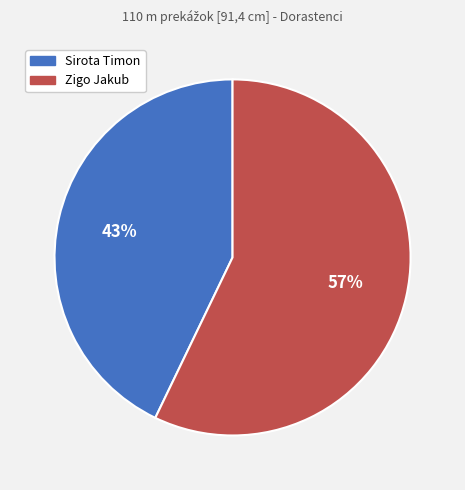

Which slice is the smallest?

Sirota Timon